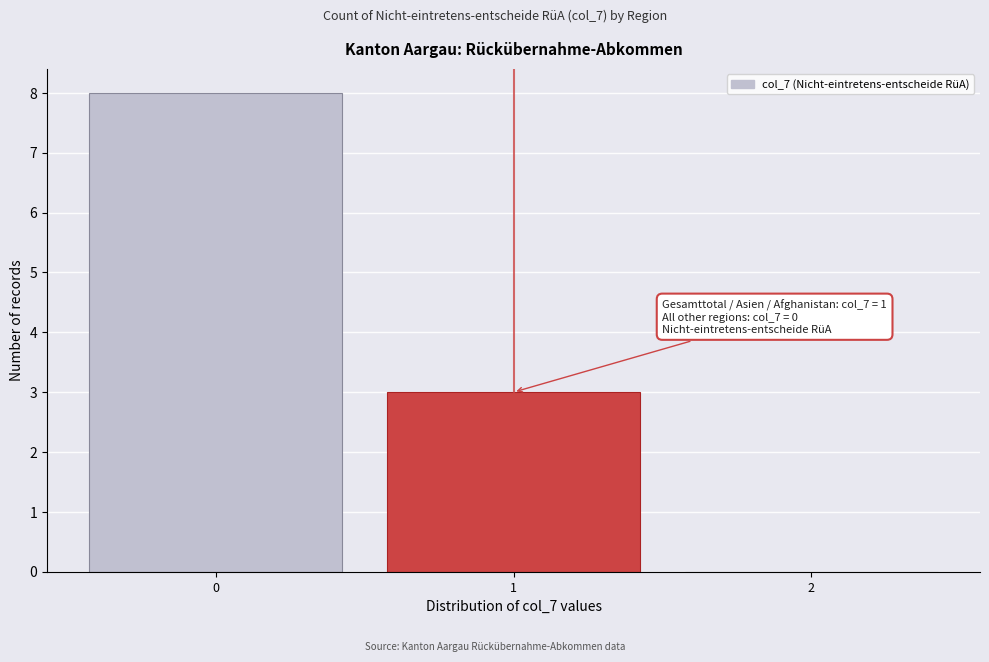

Reading left to right, list all the values displayed in this chart.

0=8	1=3	2=0